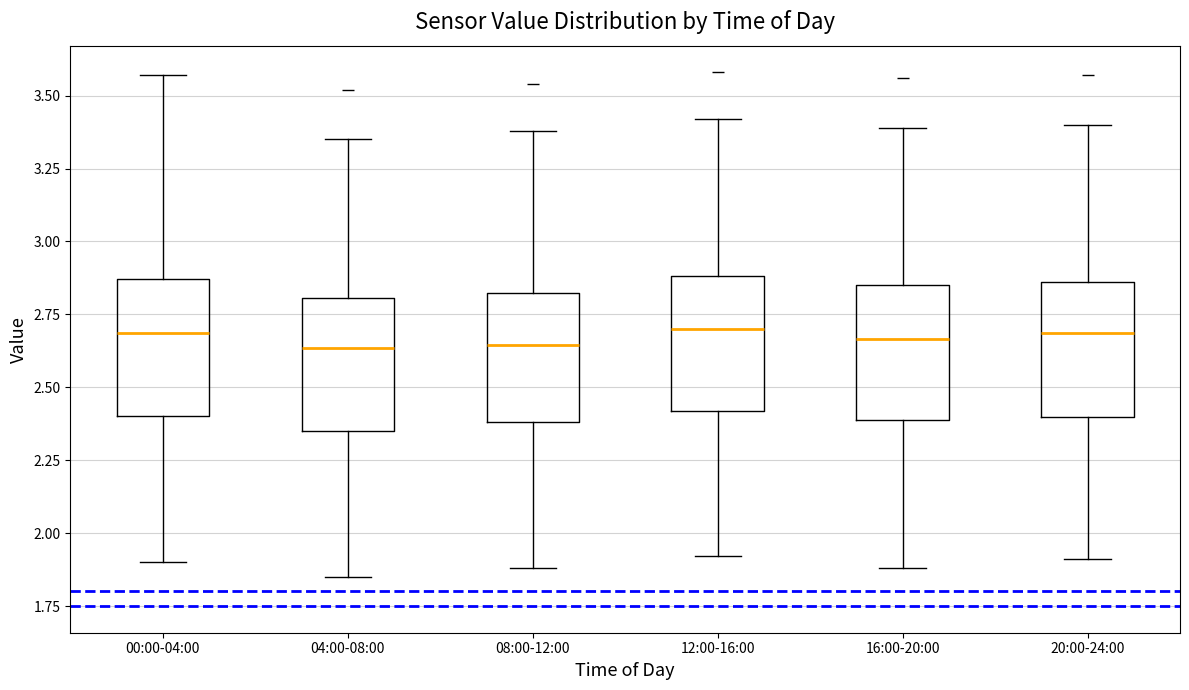

Where is the upper edge of the box for 12:00-16:00 on the y-axis? The values are not printed on the chart, so give them approximately, as read against the axis.

2.90